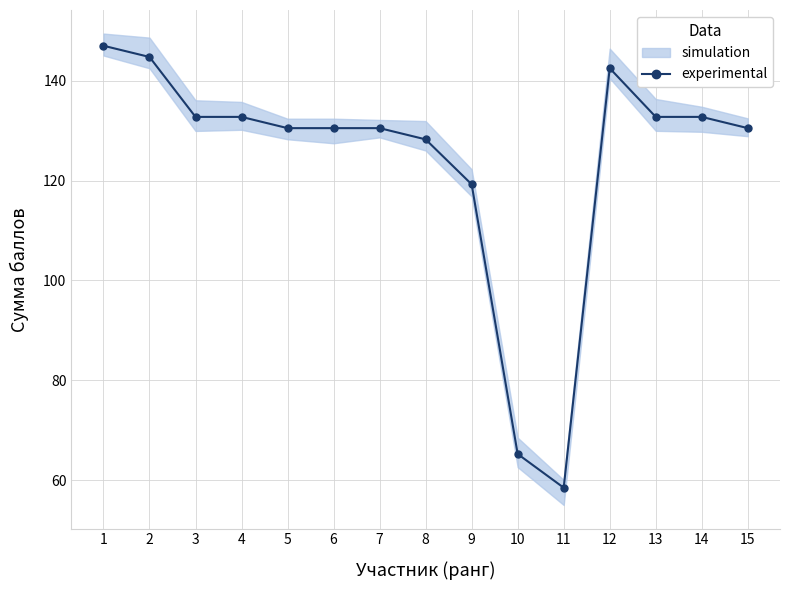

Reading right to left, what are all the values shown in this chart?

130.5	132.8	132.8	142.5	58.5	65.2	119.2	128.2	130.5	130.5	130.5	132.8	132.8	144.8	147.0